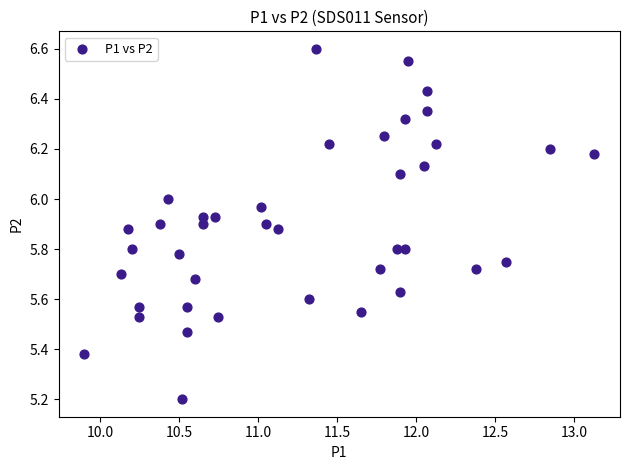

What Y value in the scatter plot is closest to 5?

5.2